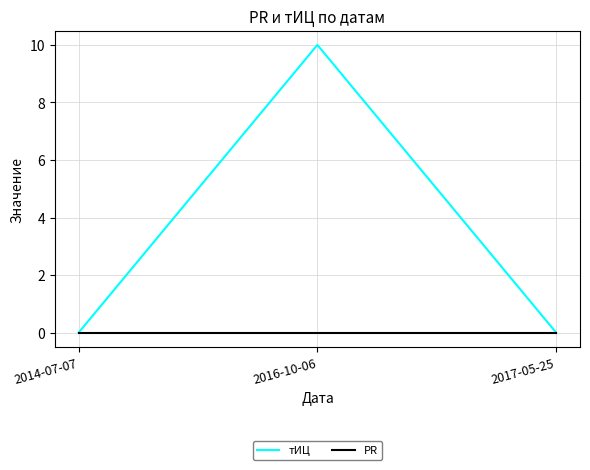

What are all the series names shown in the legend?

тИЦ, PR